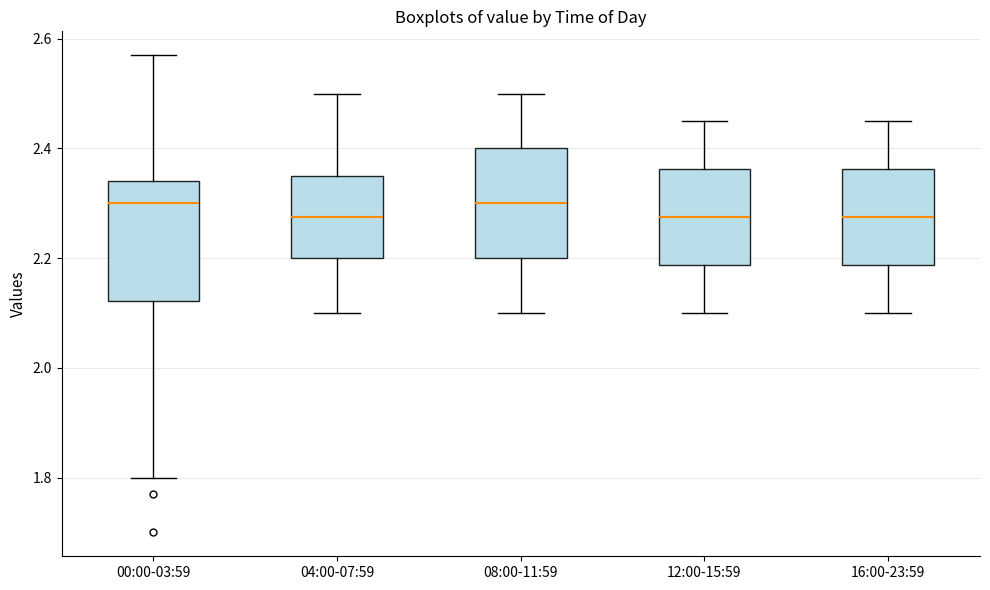

Reading left to right, transcribe this box plot: for each box, give where its median line is, the range the box spans, and where its two whiskers end, as read against the y-axis. The values are not printed on the chart, so give them approximately, as read against the axis.

00:00-03:59: median 2.30, box 2.12 to 2.34, whiskers 1.80 to 2.58
04:00-07:59: median 2.28, box 2.20 to 2.36, whiskers 2.10 to 2.50
08:00-11:59: median 2.30, box 2.20 to 2.40, whiskers 2.10 to 2.50
12:00-15:59: median 2.28, box 2.18 to 2.36, whiskers 2.10 to 2.46
16:00-23:59: median 2.28, box 2.18 to 2.36, whiskers 2.10 to 2.46